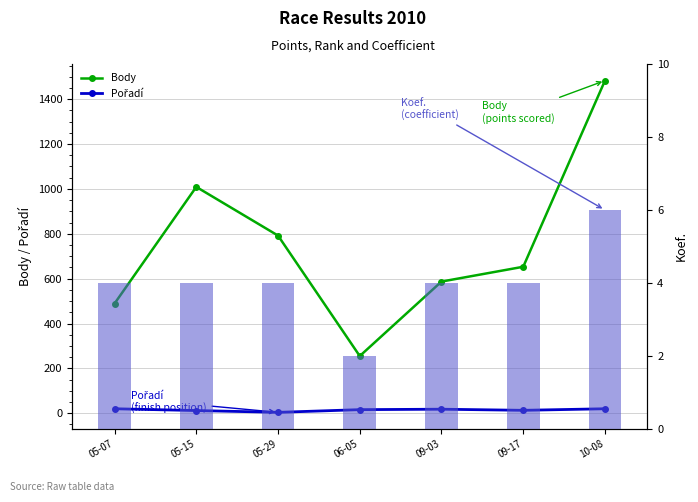

What is the difference between the maximum and second lowest values in the Body series?

994